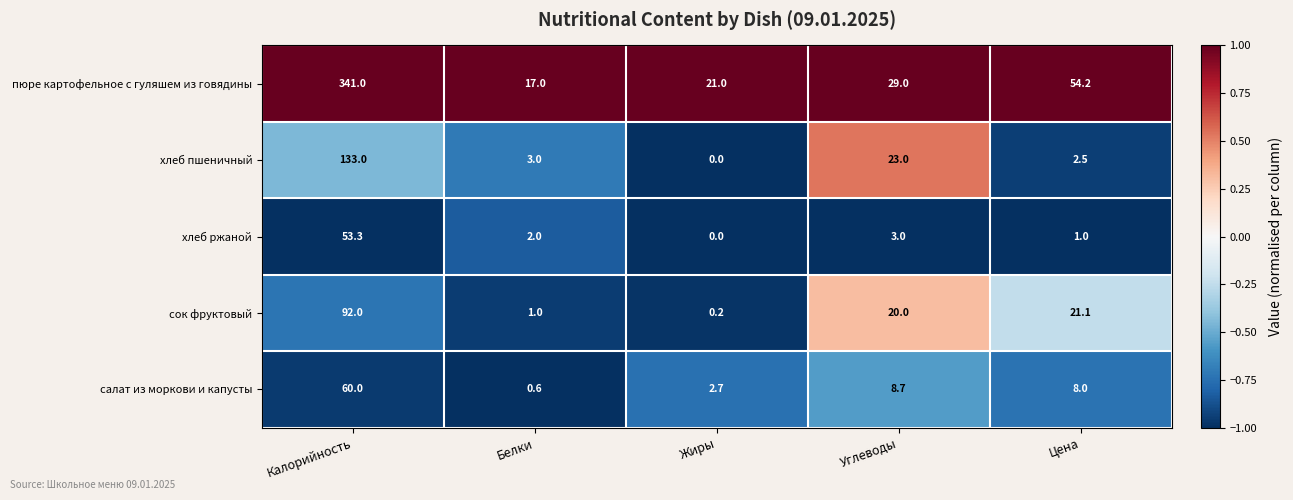

Reading left to right, extract all data points from this chart.

пюре картофельное с гуляшем из говядины: 341.0	17.0	21.0	29.0	54.2
хлеб пшеничный: 133.0	3.0	0.0	23.0	2.5
хлеб ржаной: 53.3	2.0	0.0	3.0	1.0
сок фруктовый: 92.0	1.0	0.2	20.0	21.1
салат из моркови и капусты: 60.0	0.6	2.7	8.7	8.0